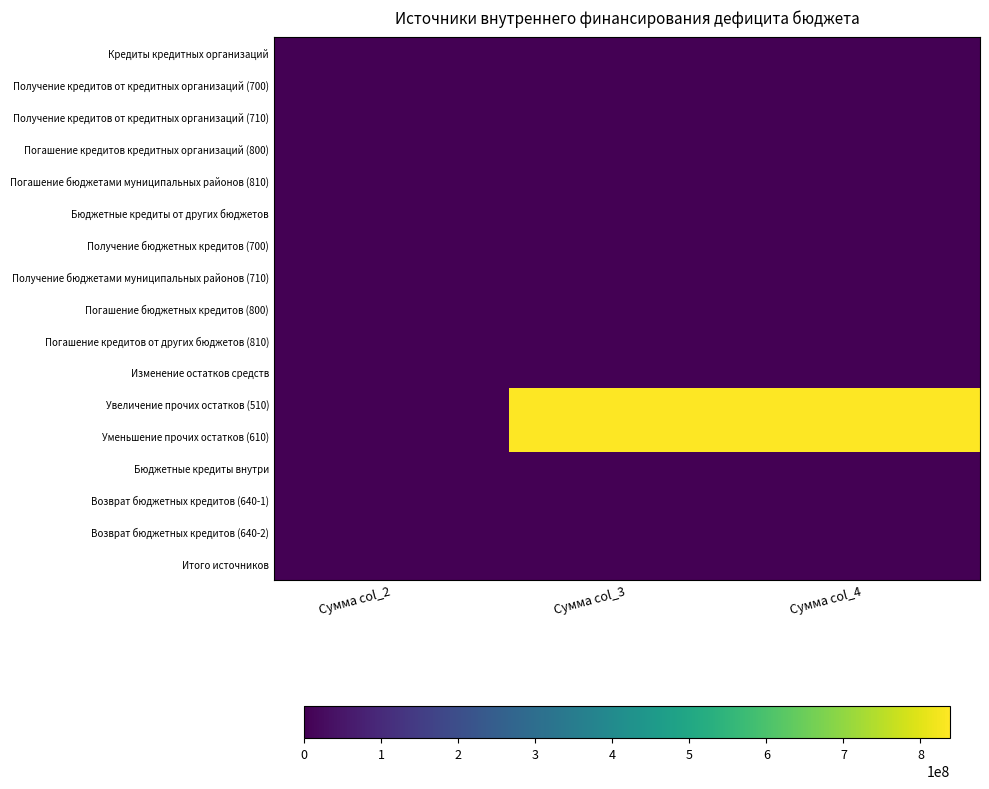

List the series in order of their peak value, lowest first.

Кредиты кредитных организаций, Получение кредитов от кредитных организаций (700), Получение кредитов от кредитных организаций (710), Погашение кредитов кредитных организаций (800), Погашение бюджетами муниципальных районов (810), Бюджетные кредиты от других бюджетов, Получение бюджетных кредитов (700), Получение бюджетами муниципальных районов (710), Погашение бюджетных кредитов (800), Погашение кредитов от других бюджетов (810), Изменение остатков средств, Бюджетные кредиты внутри, Возврат бюджетных кредитов (640-1), Возврат бюджетных кредитов (640-2), Итого источников, Уменьшение прочих остатков (610), Увеличение прочих остатков (510)